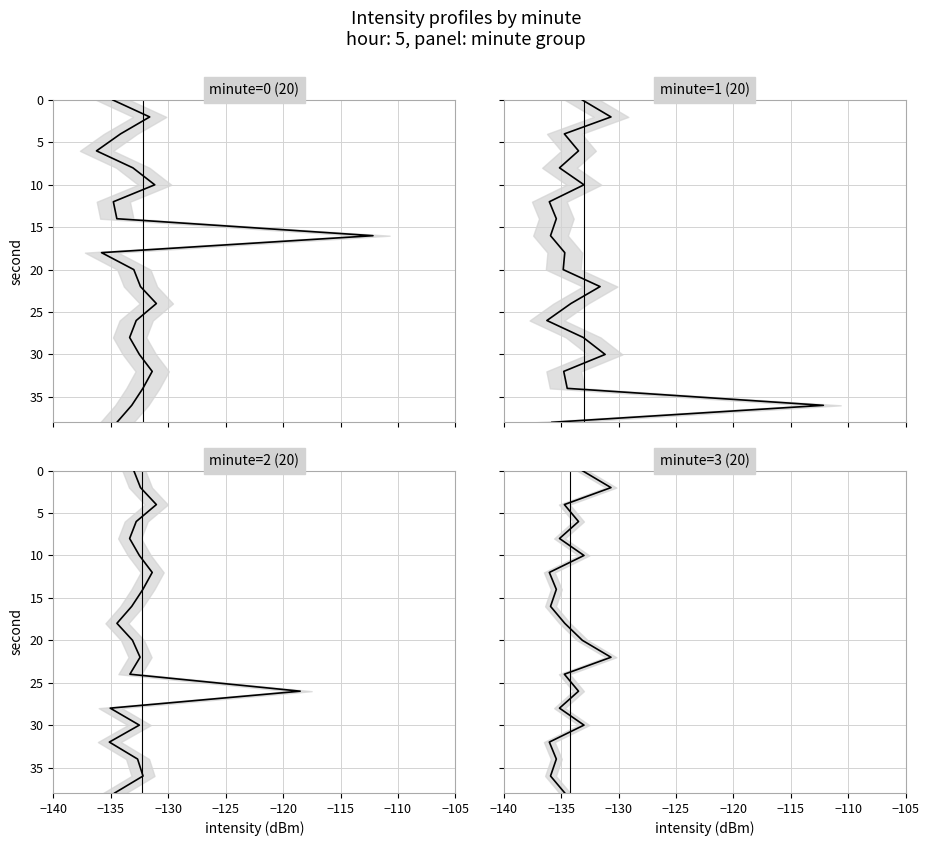

True or false: minute_3 and minute_0 intersect in this chart.

False